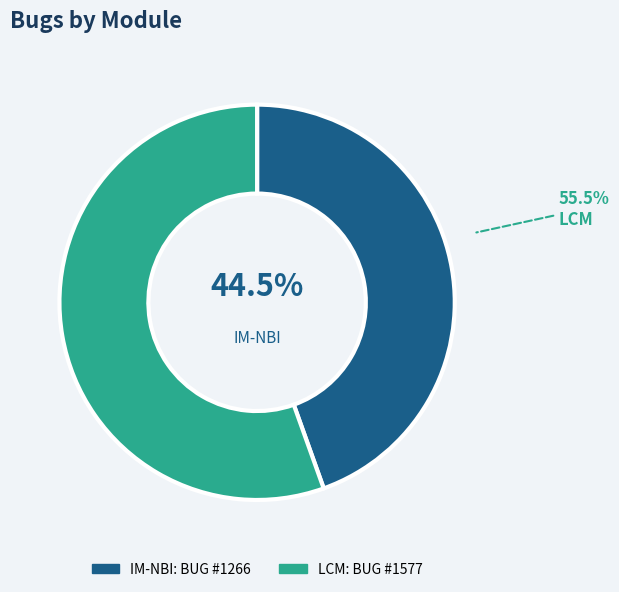

Rank the categories by value from highest to lowest.

LCM, IM-NBI